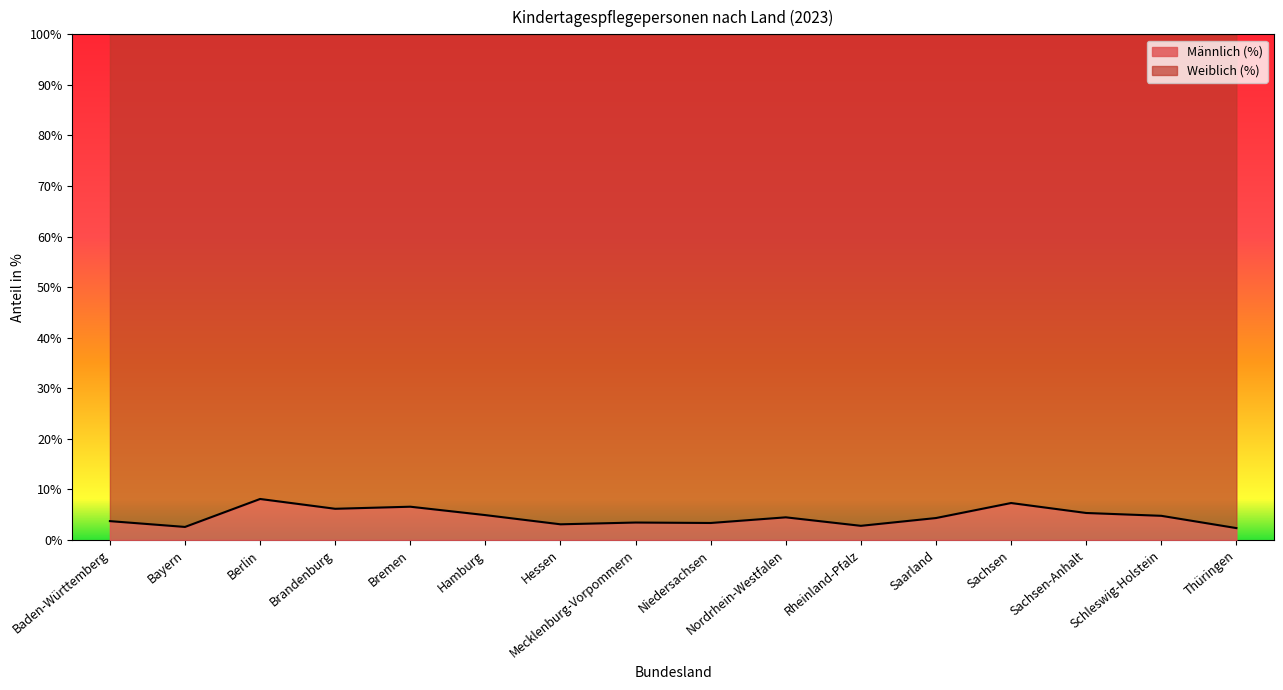

List the labels in order of value, smallest first.

Thüringen, Bayern, Rheinland-Pfalz, Hessen, Niedersachsen, Mecklenburg-Vorpommern, Baden-Württemberg, Saarland, Nordrhein-Westfalen, Schleswig-Holstein, Hamburg, Sachsen-Anhalt, Brandenburg, Bremen, Sachsen, Berlin